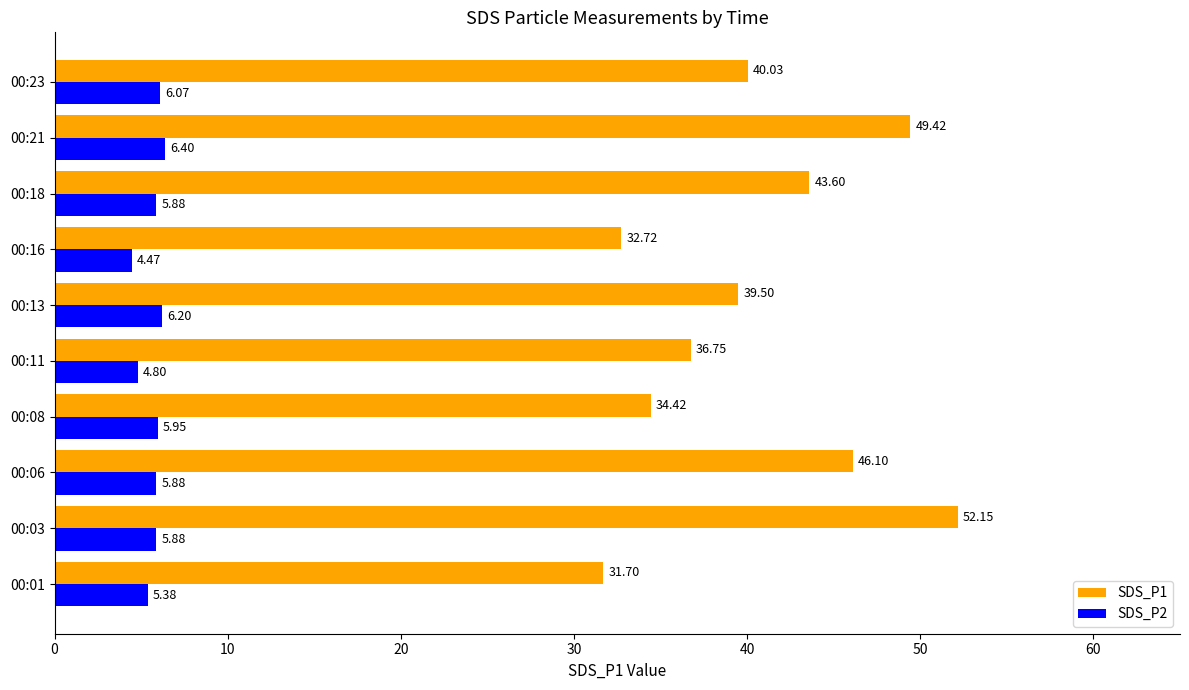

List the series in order of their overall mean, highest first.

SDS_P1, SDS_P2